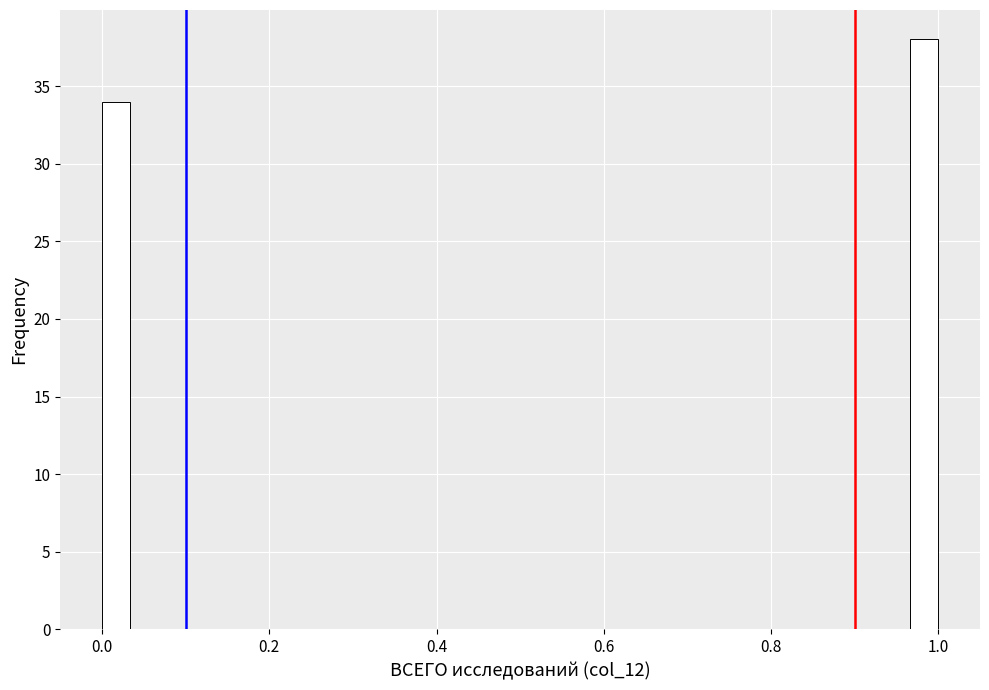

Around what value on the x-axis is the tallest bar? Give the approximate position of its centre, as read against the axis.

0.98